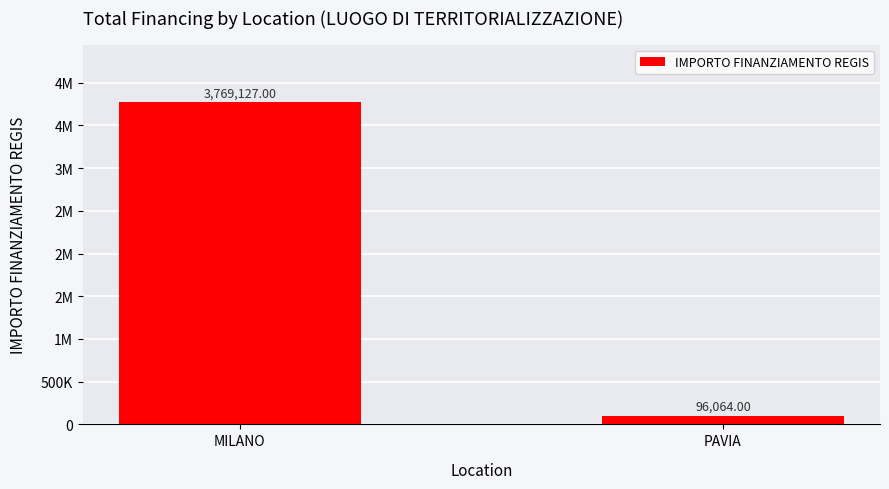

Is it true that the value at PAVIA is 126539?

False